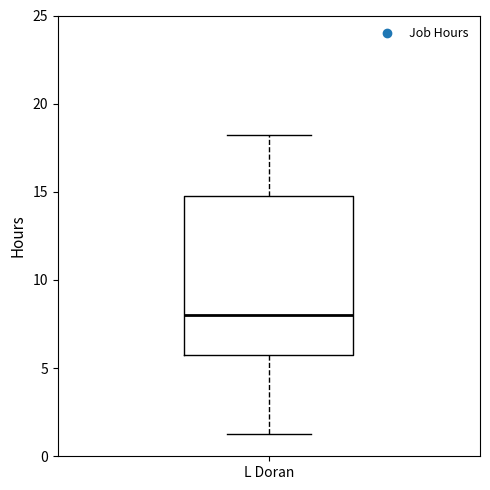

Where is the upper edge of the box for L Doran on the y-axis? The values are not printed on the chart, so give them approximately, as read against the axis.

15.0